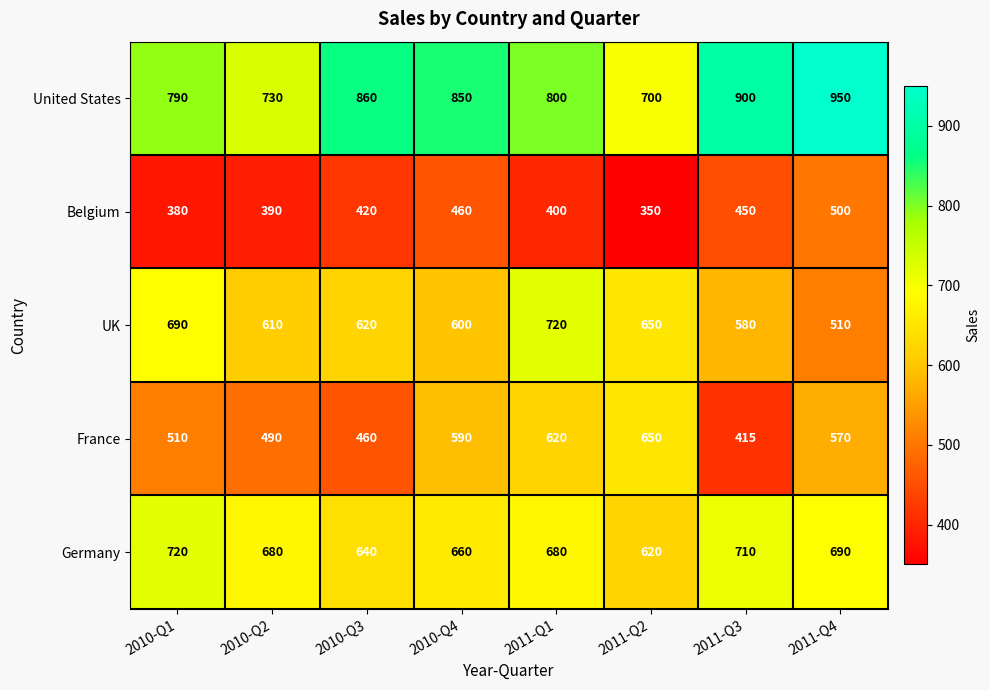

Rank the categories by UK value from highest to lowest.

2011-Q1, 2010-Q1, 2011-Q2, 2010-Q3, 2010-Q2, 2010-Q4, 2011-Q3, 2011-Q4